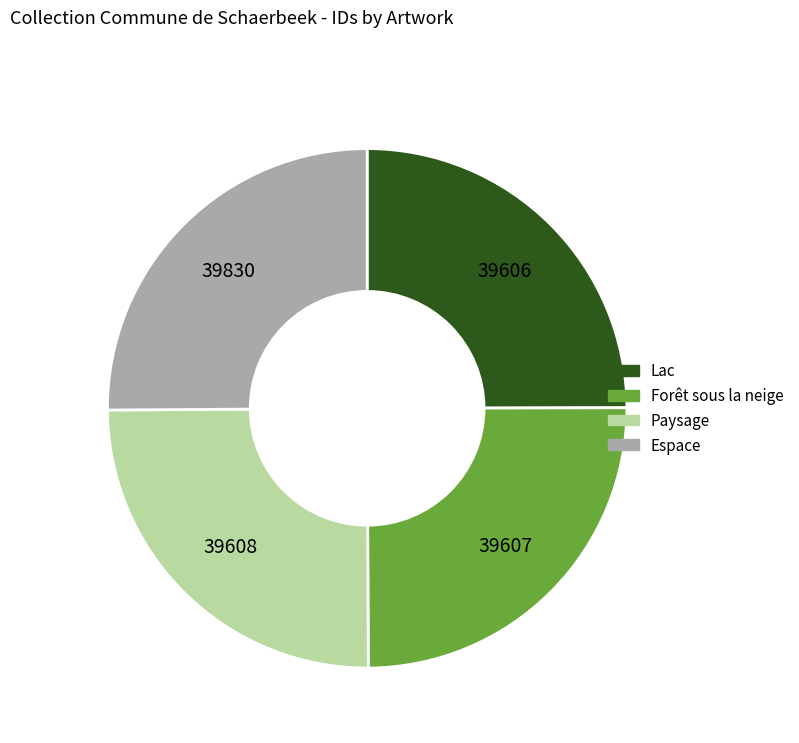

Does Espace account for over 50% of the chart?

No